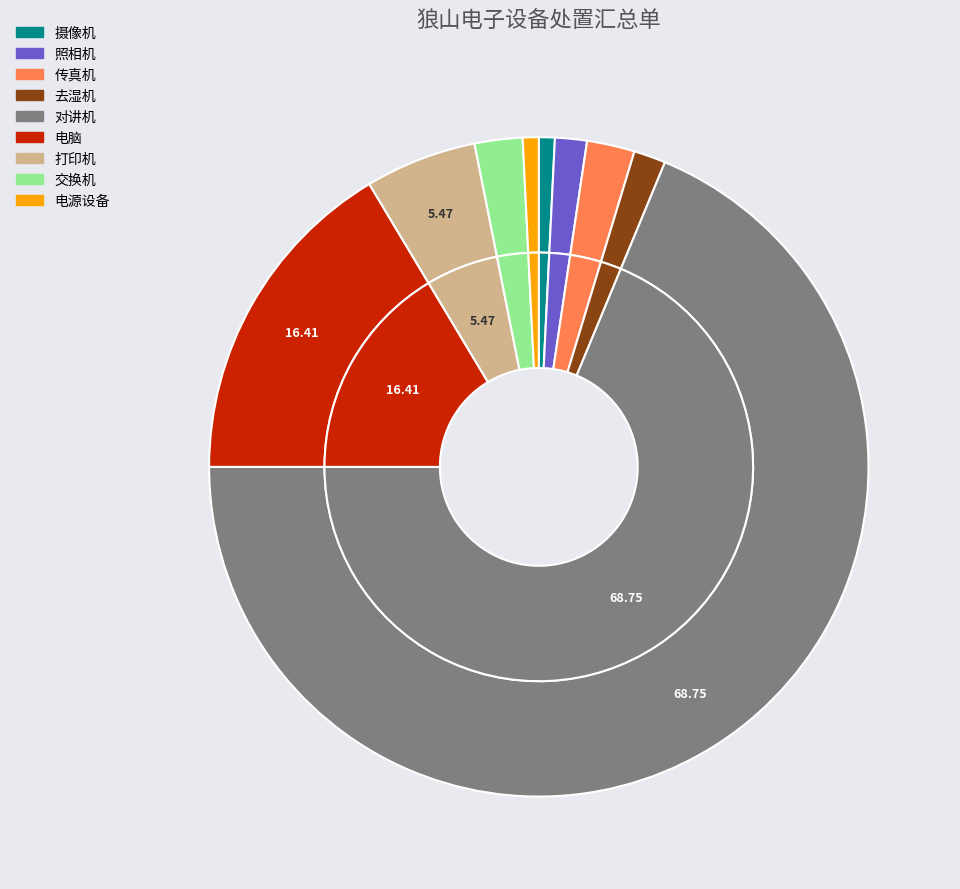

Which slice is the smallest?

摄像机